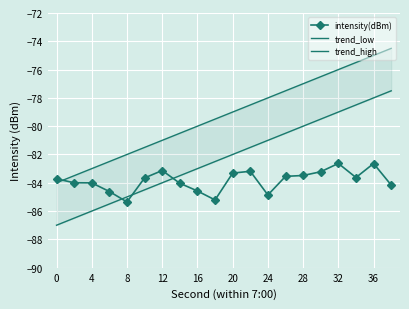

Is the value of trend_high at 24 greater than the value of trend_low at 16?

Yes